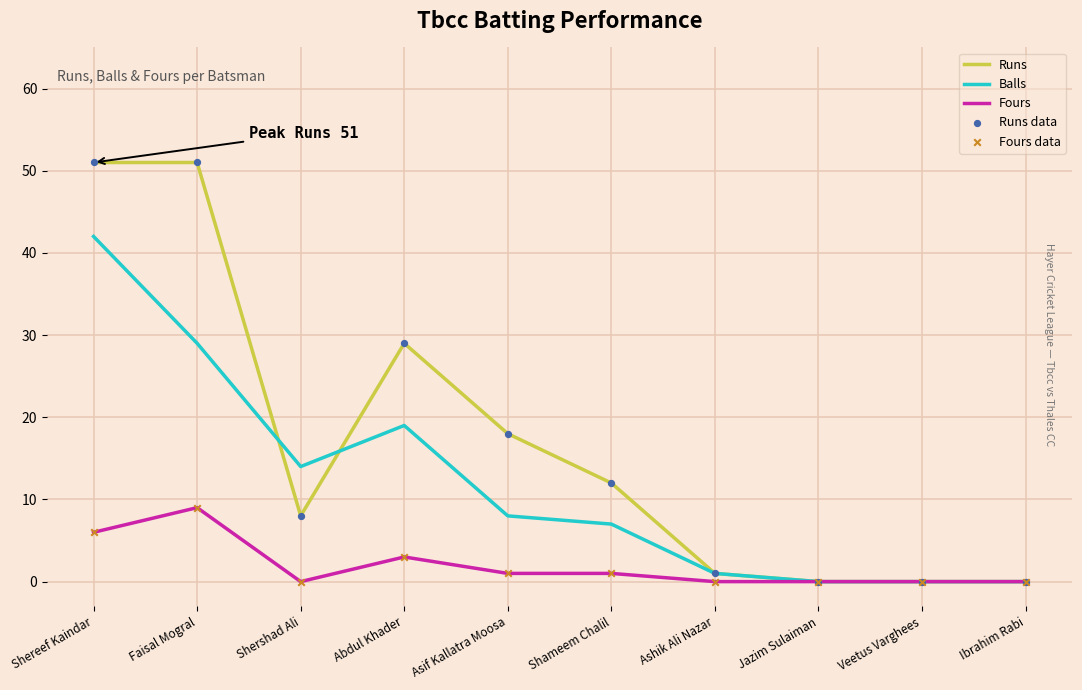

At which category is the sum across all series the highest?

Shereef Kaindar